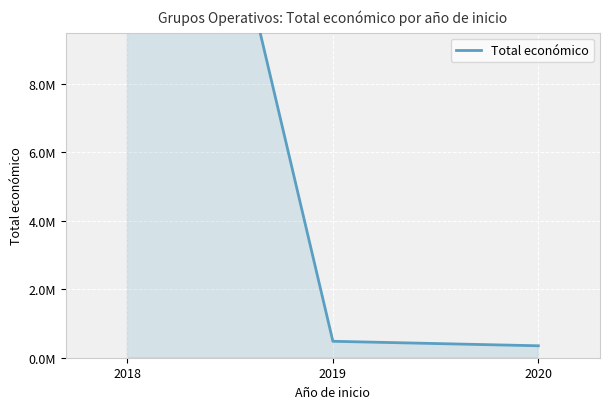

Which label corresponds to the largest value in the chart?

2018